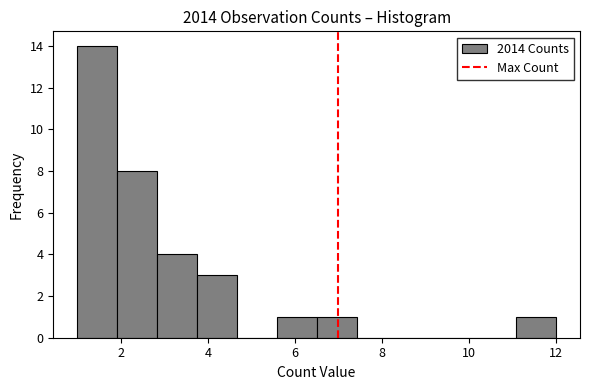

Reading left to right, transcribe this chart: for each bar, give the range it covers on the x-axis and its height. Neither the bar edges nor the heights are printed on the chart, so give them approximately, as read against the axes.

1.0 to 2.0: 14
2.0 to 2.8: 8
2.8 to 3.8: 4
3.8 to 4.6: 3
4.6 to 5.6: 0
5.6 to 6.6: 1
6.6 to 7.4: 1
7.4 to 8.4: 0
8.4 to 9.2: 0
9.2 to 10.2: 0
10.2 to 11.0: 0
11.0 to 12.0: 1